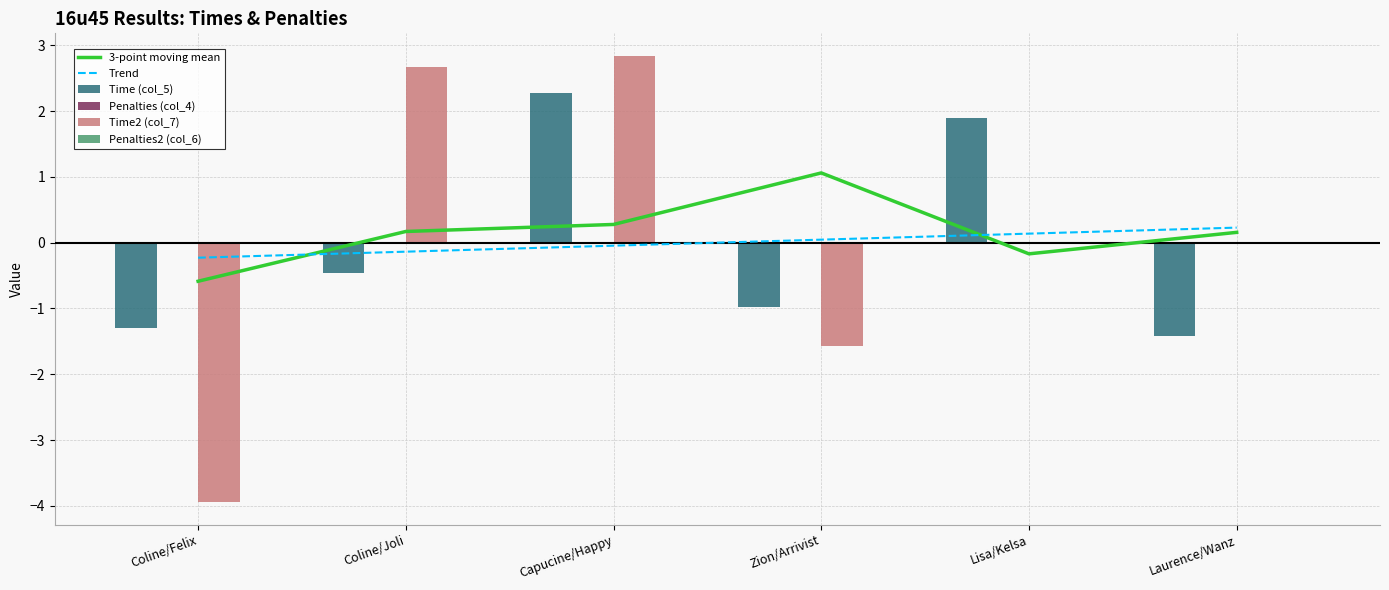

True or false: 3-point moving mean has a value of -0.2 at Coline/Felix.

False